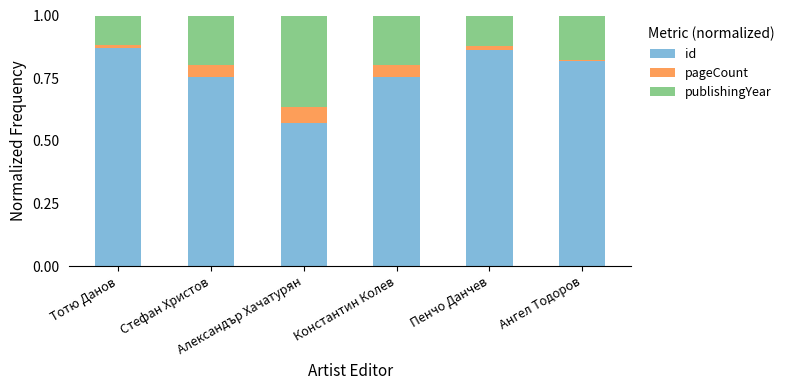

Which series has the widest spread of values?

id